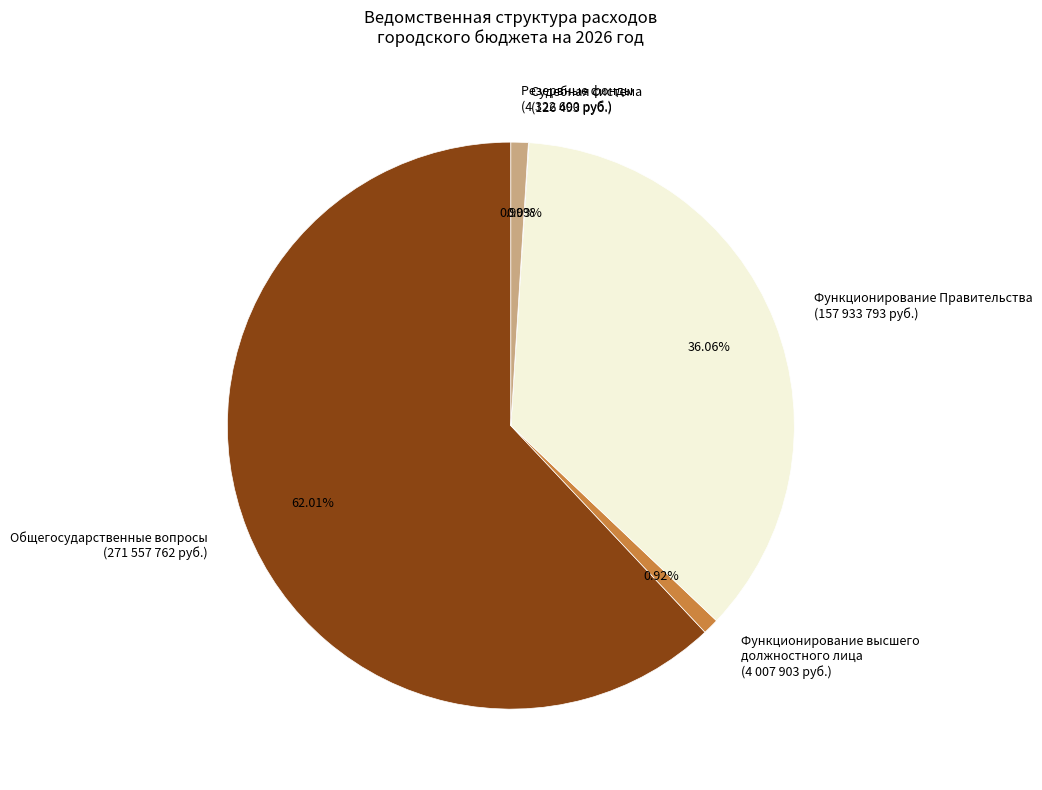

To the nearest percent, what is the difference between the largest and smallest slice percentages?

62%